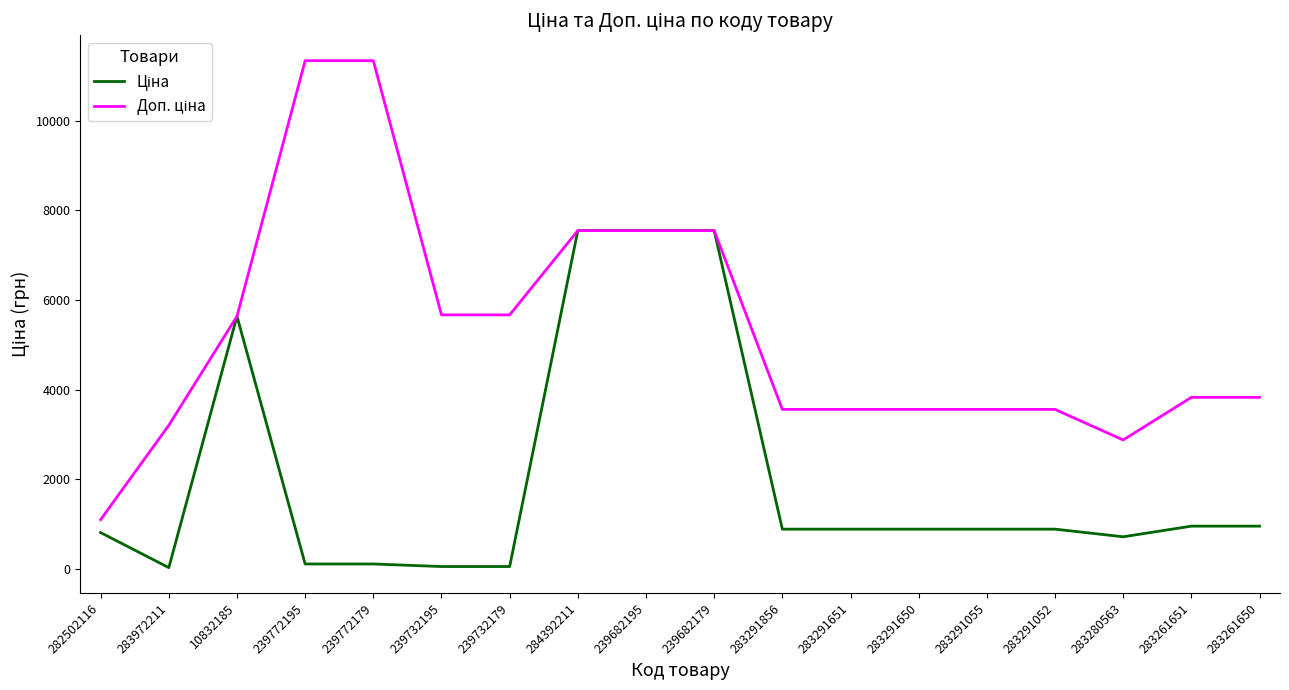

What is the spread (max minus min) of values at 283291055?

2669.8